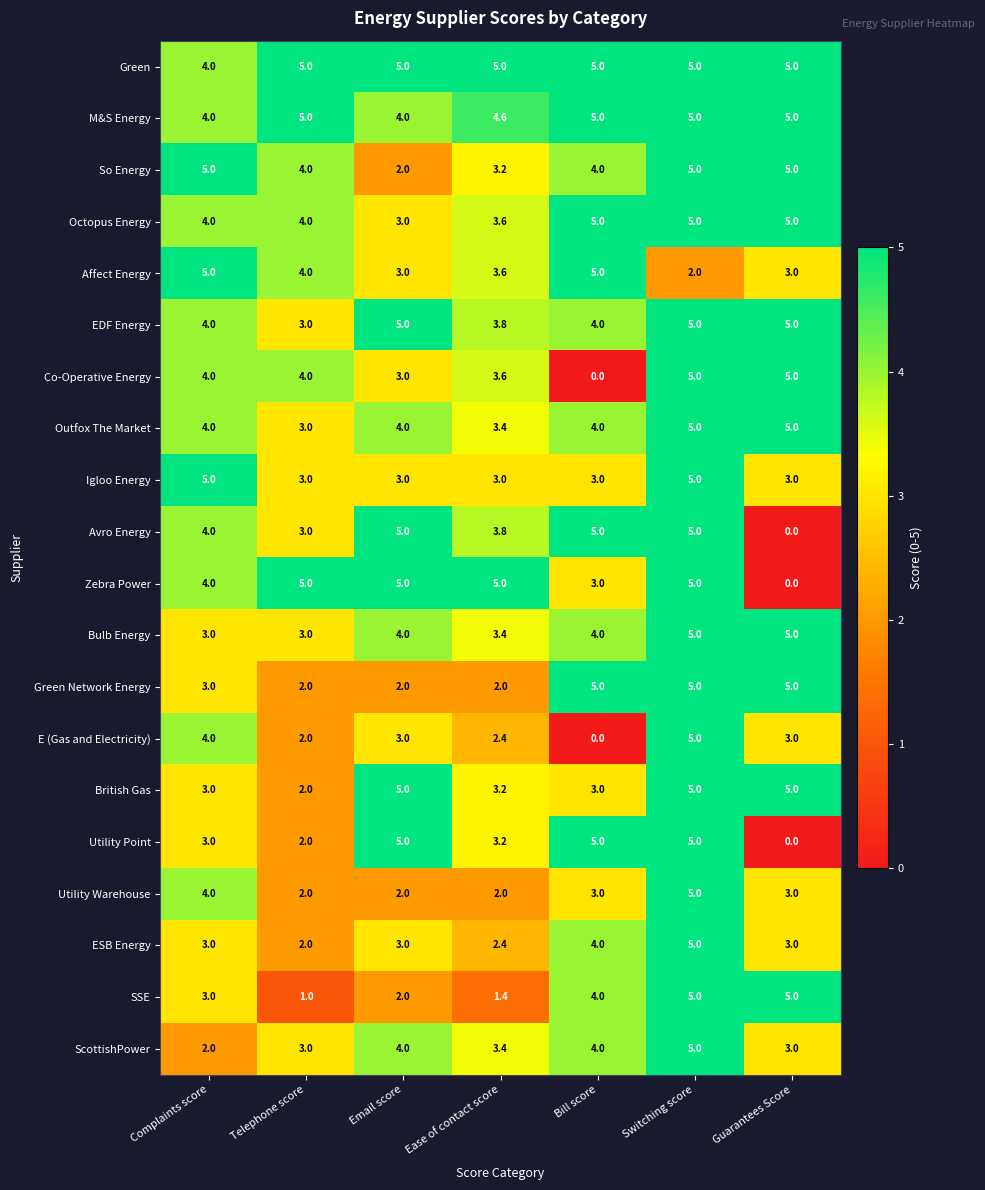

What is the maximum value shown in the chart?

5.0